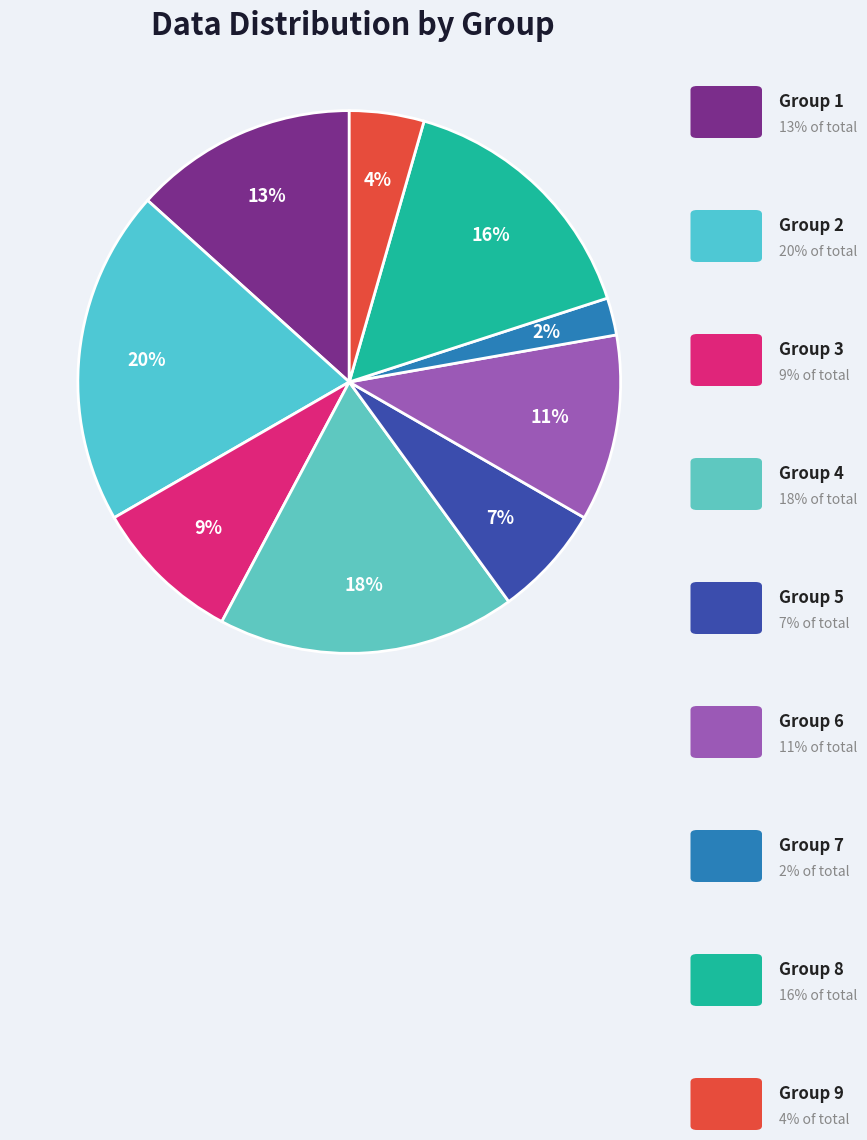

Count the number of slices in the pie.

9